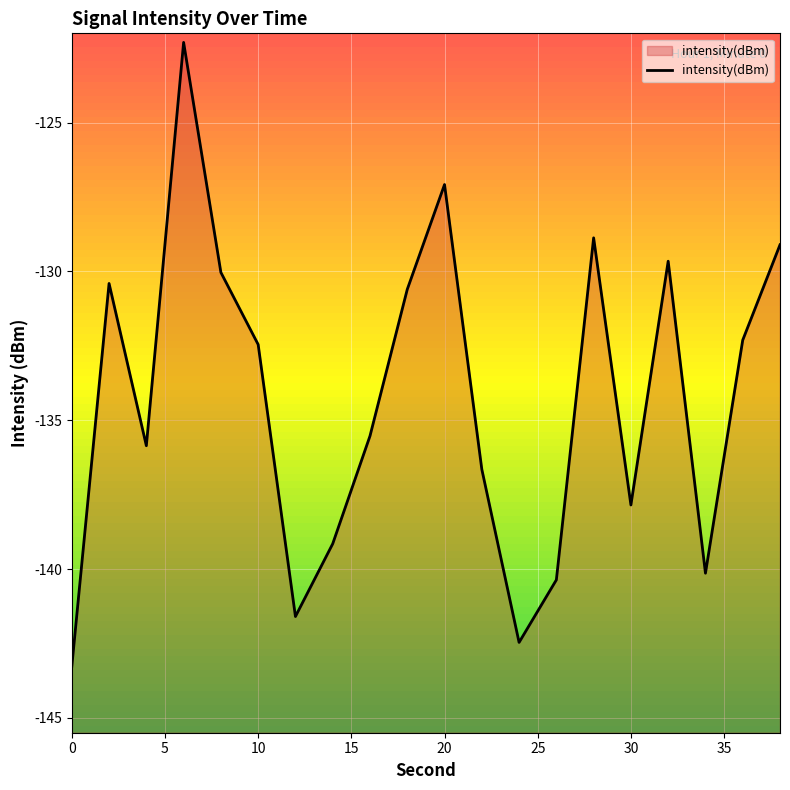

Reading right to left, extract all data points from this chart.

38=-129.1	36=-132.3	34=-140.1	32=-129.7	30=-137.8	28=-128.9	26=-140.4	24=-142.5	22=-136.6	20=-127.1	18=-130.6	16=-135.5	14=-139.2	12=-141.6	10=-132.5	8=-130.0	6=-122.3	4=-135.9	2=-130.4	0=-143.3